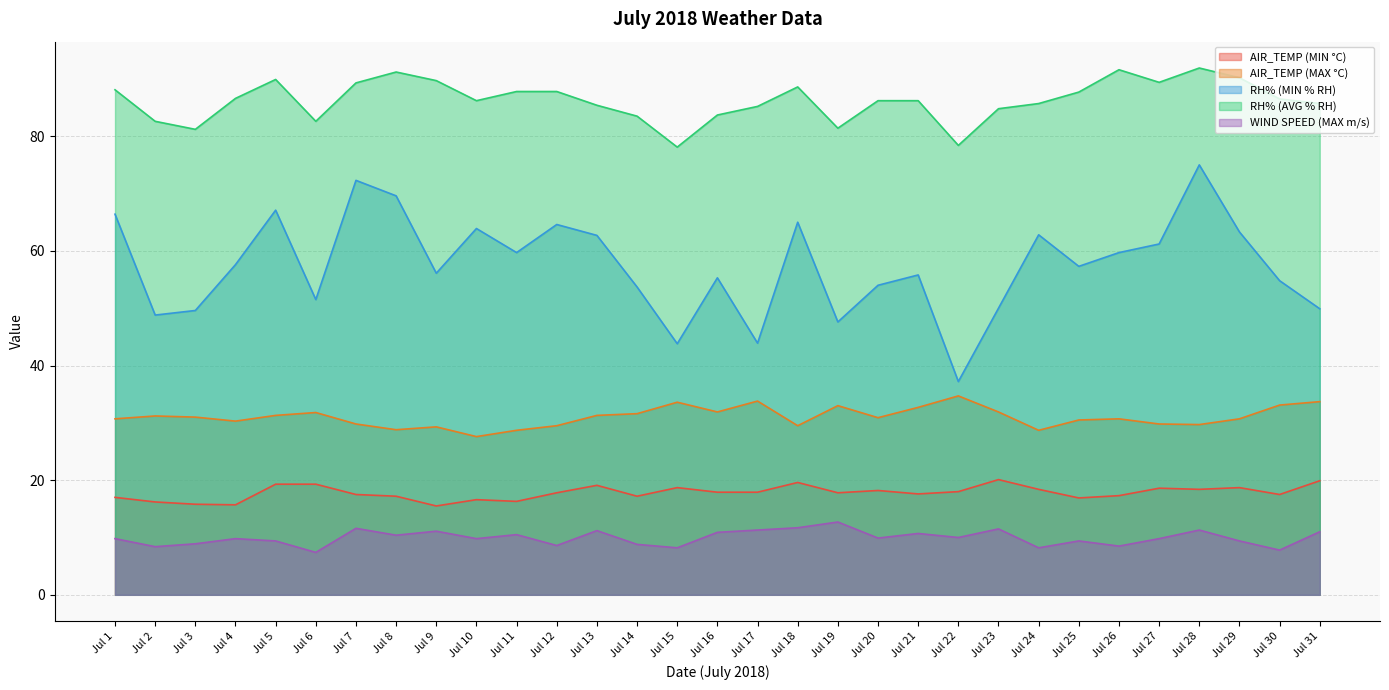

What is the highest value of the WIND SPEED (MAX m/s) series?

12.7